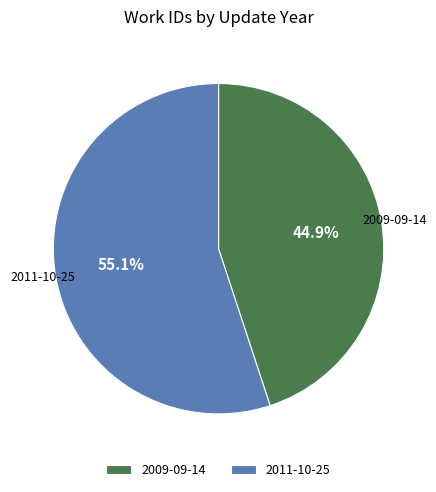

How many slices are in this pie chart?

2